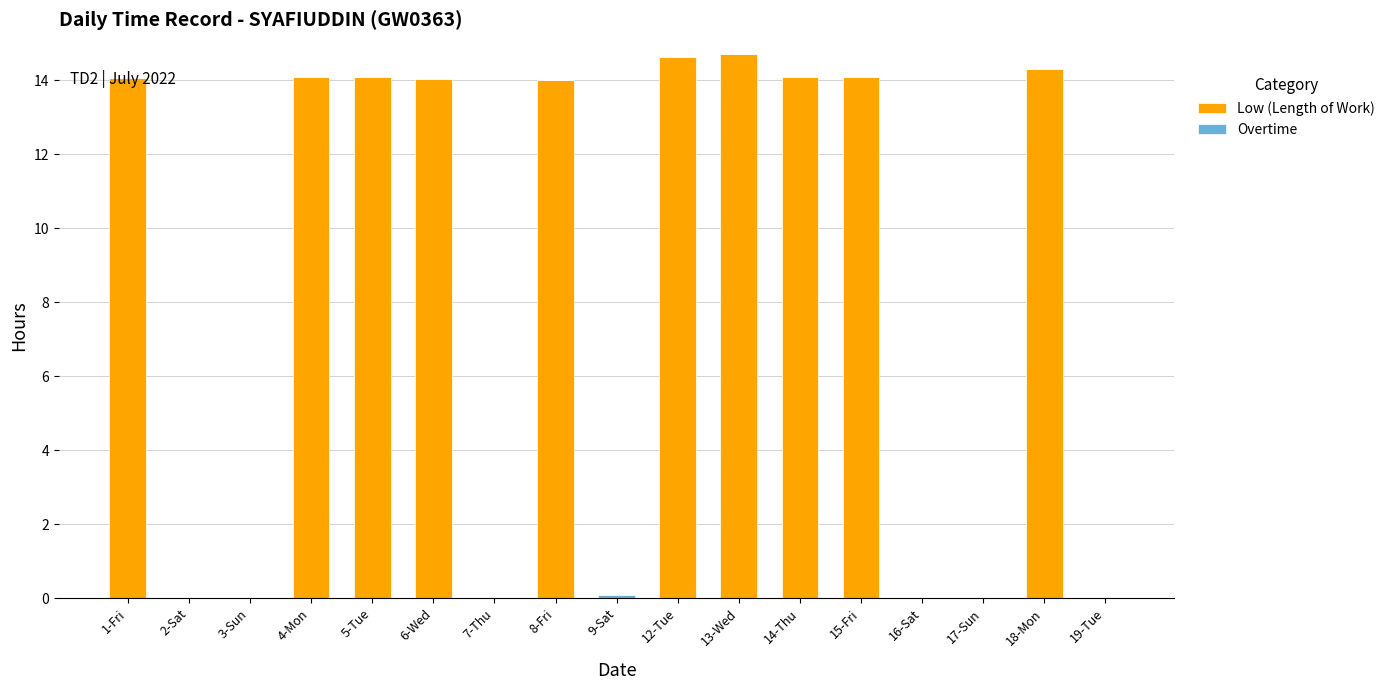

What is the highest value of the Low (Length of Work) series?

14.7